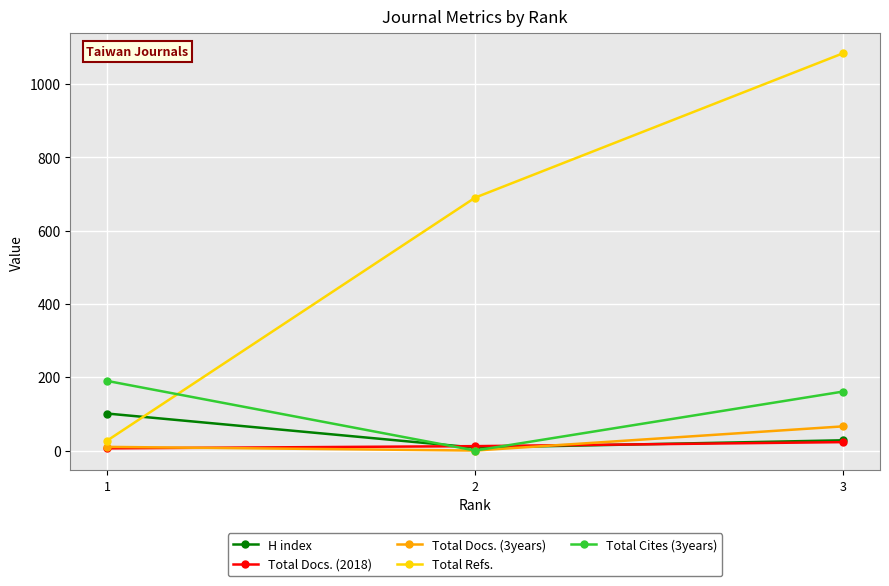

What is the value of the H index point at the 3rd from the left?

28